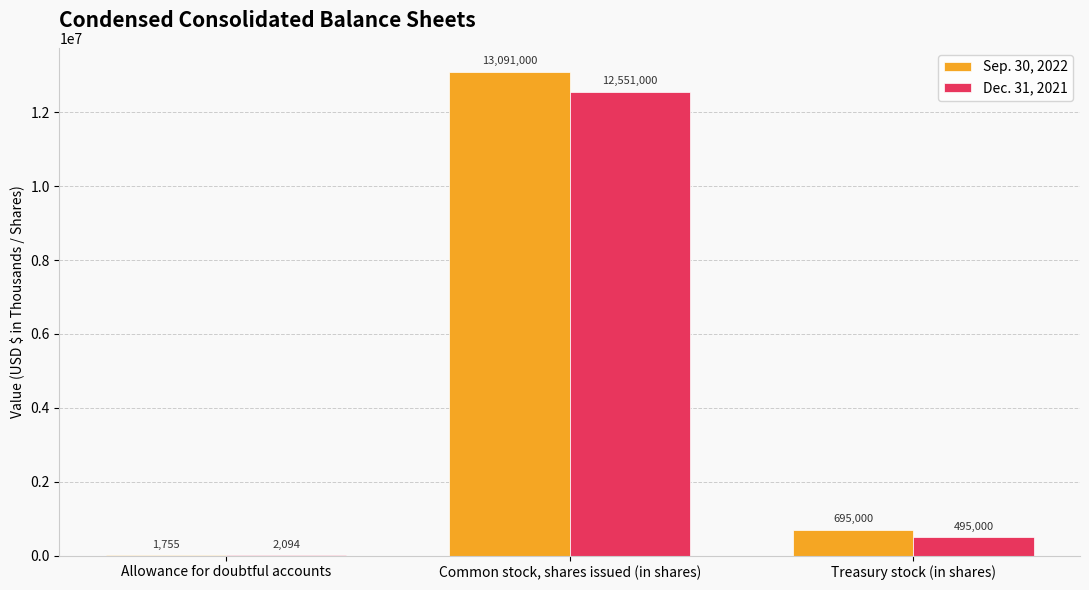

At which label does Sep. 30, 2022 first exceed 695000?

Common stock, shares issued (in shares)